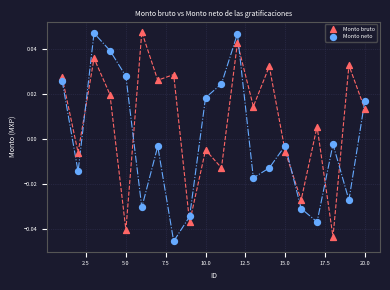

What is the X range (max minus min) for the scatter plot?

19.0